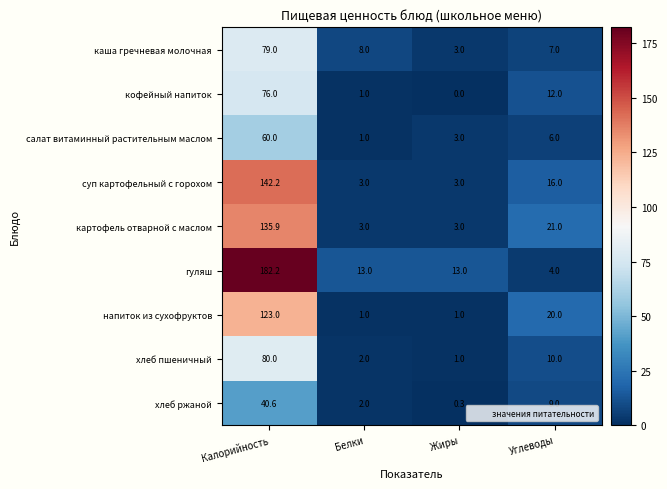

The value of кофейный напиток at Белки is 1.0. True or false?

True